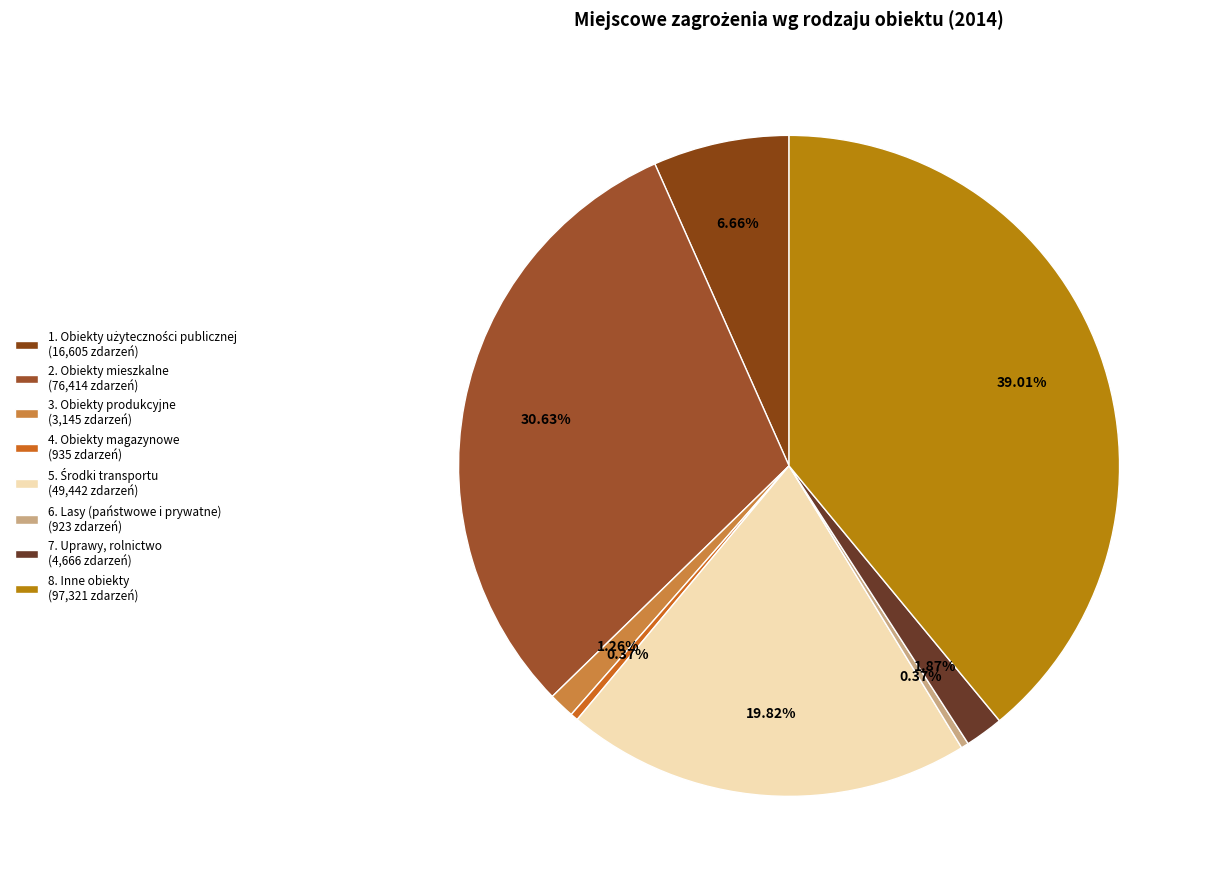

How many segments does this pie chart have?

8